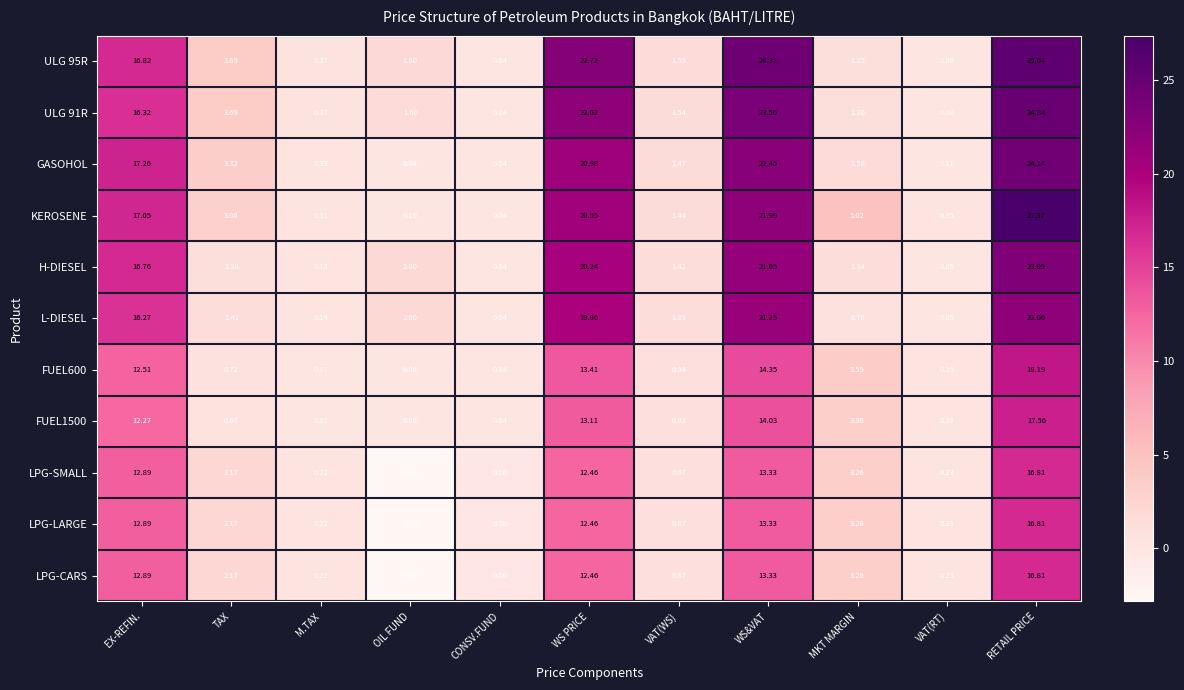

Is the value of H-DIESEL at M.TAX greater than the value of KEROSENE at OIL FUND?

Yes